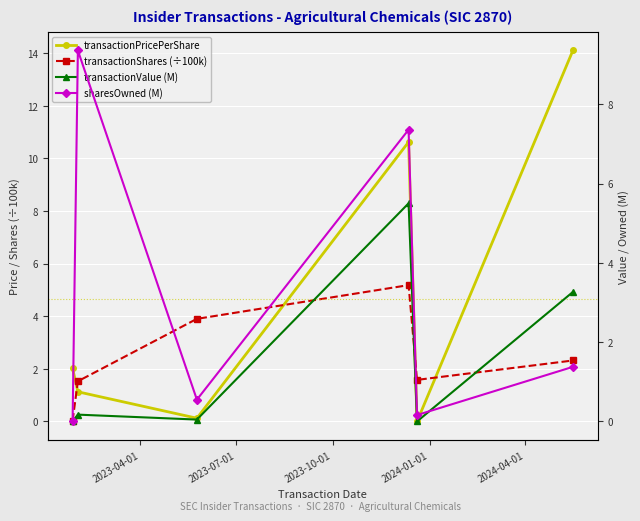

Reading left to right, what are all the values shown in this chart?

transactionPricePerShare: 2.0	1.1	0.1	10.6	0.0	14.1
transactionShares (÷100k): 0.0	1.5	3.9	5.2	1.6	2.3
transactionValue (M): 0.0	0.2	0.0	5.5	0.0	3.3
sharesOwned (M): 0.0	9.4	0.6	7.4	0.2	1.4